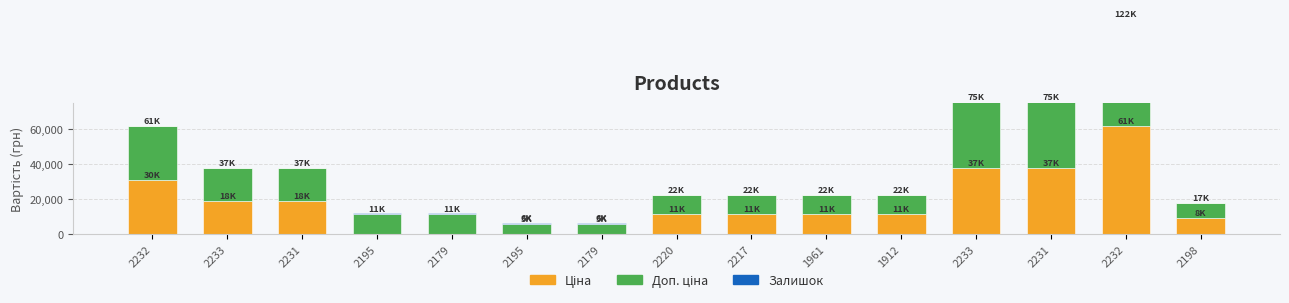

How many data points in Доп. ціна are less than 11410?

7